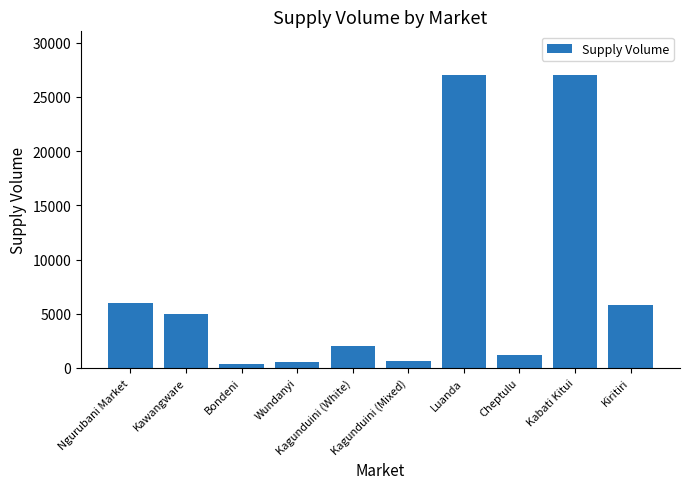

What is the average value?

7554